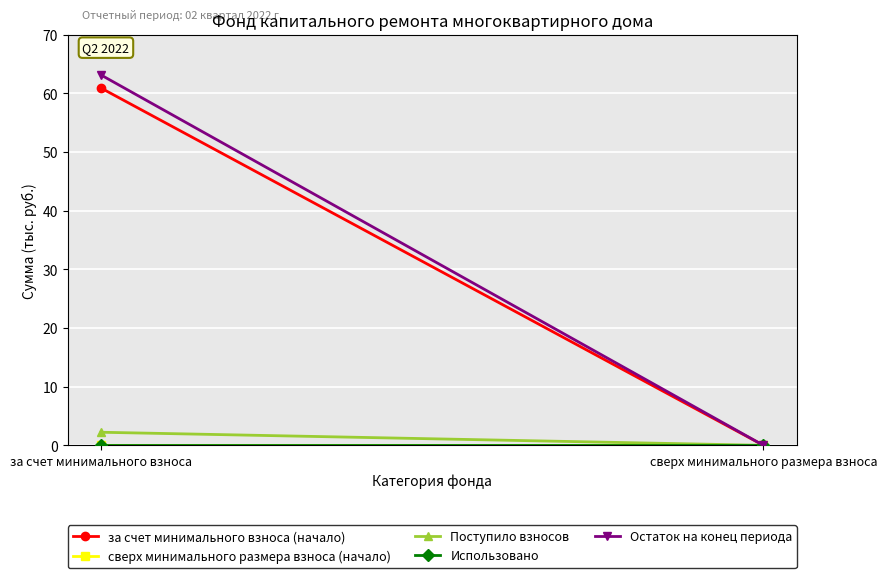

What is the difference between the Остаток на конец периода values at за счет минимального взноса and сверх минимального размера взноса?

63.1